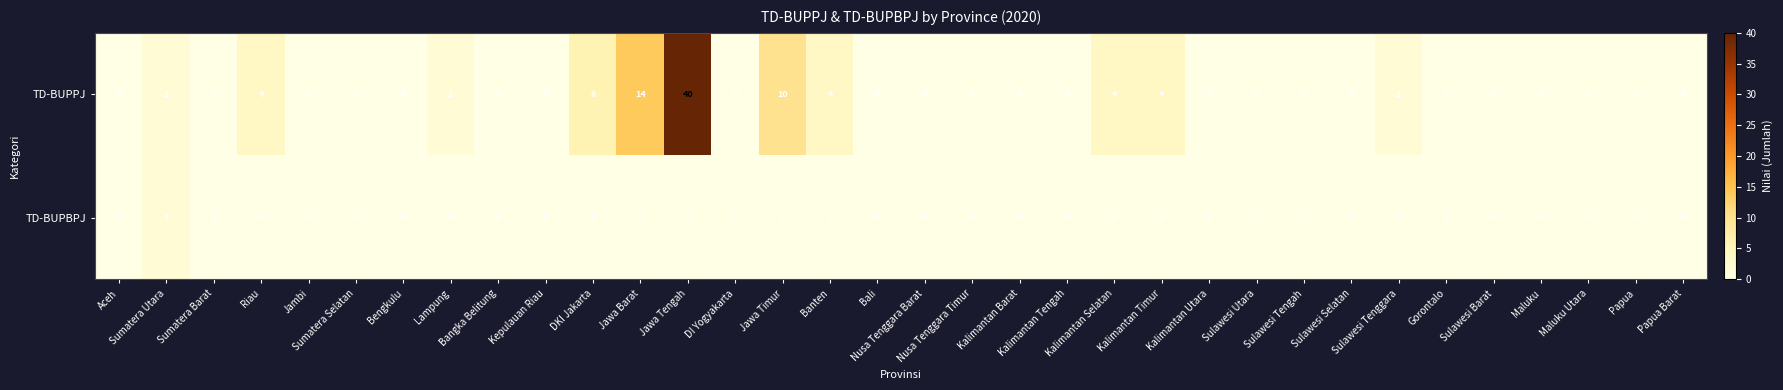

List the series in order of their peak value, highest first.

TD-BUPPJ, TD-BUPBPJ